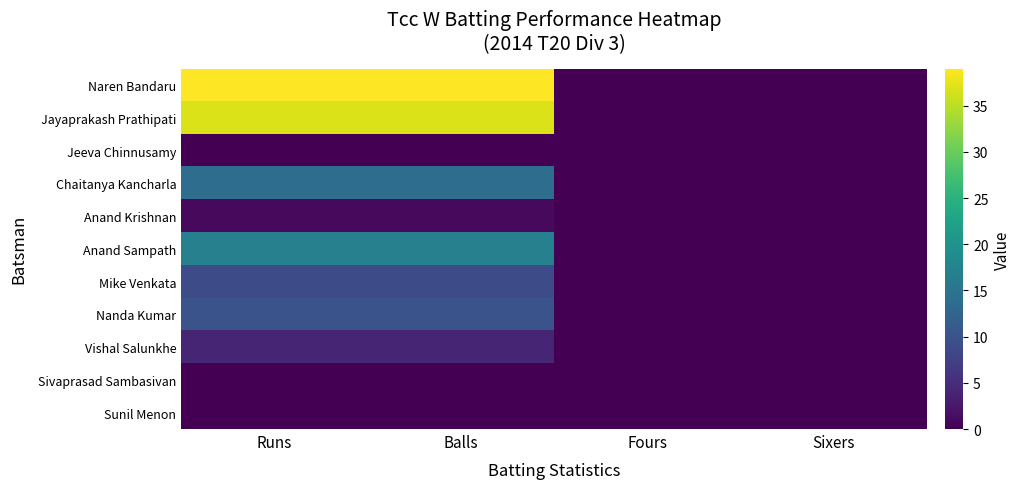

Reading left to right, what are all the values shown in this chart?

Naren Bandaru: Runs=39	Balls=39	Fours=0	Sixers=0
Jayaprakash Prathipati: Runs=37	Balls=37	Fours=0	Sixers=0
Jeeva Chinnusamy: Runs=0	Balls=0	Fours=0	Sixers=0
Chaitanya Kancharla: Runs=14	Balls=14	Fours=0	Sixers=0
Anand Krishnan: Runs=1	Balls=1	Fours=0	Sixers=0
Anand Sampath: Runs=17	Balls=17	Fours=0	Sixers=0
Mike Venkata: Runs=9	Balls=9	Fours=0	Sixers=0
Nanda Kumar: Runs=10	Balls=10	Fours=0	Sixers=0
Vishal Salunkhe: Runs=4	Balls=4	Fours=0	Sixers=0
Sivaprasad Sambasivan: Runs=0	Balls=0	Fours=0	Sixers=0
Sunil Menon: Runs=0	Balls=0	Fours=0	Sixers=0